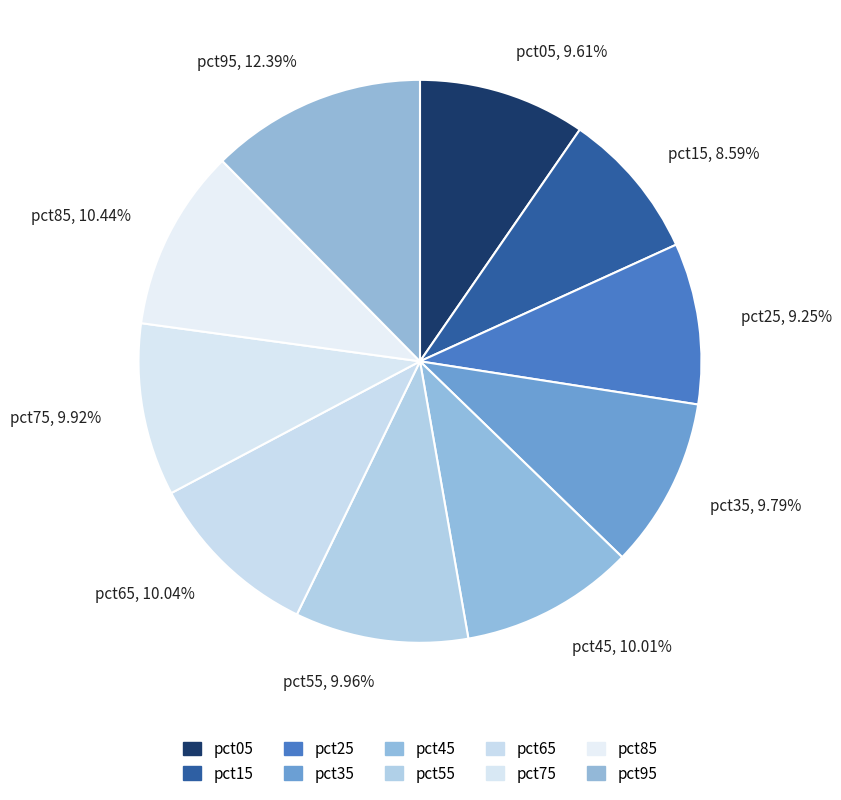

Does any single category account for the majority?

No